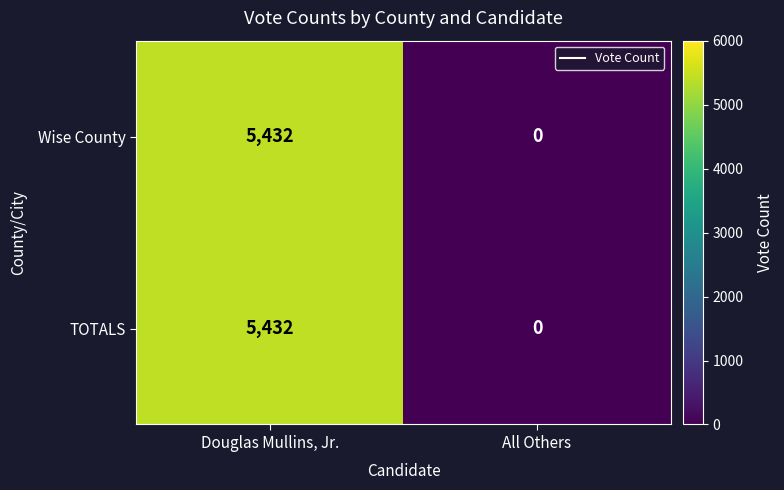

The Wise County series shows 5432 at Douglas Mullins, Jr.. True or false?

True